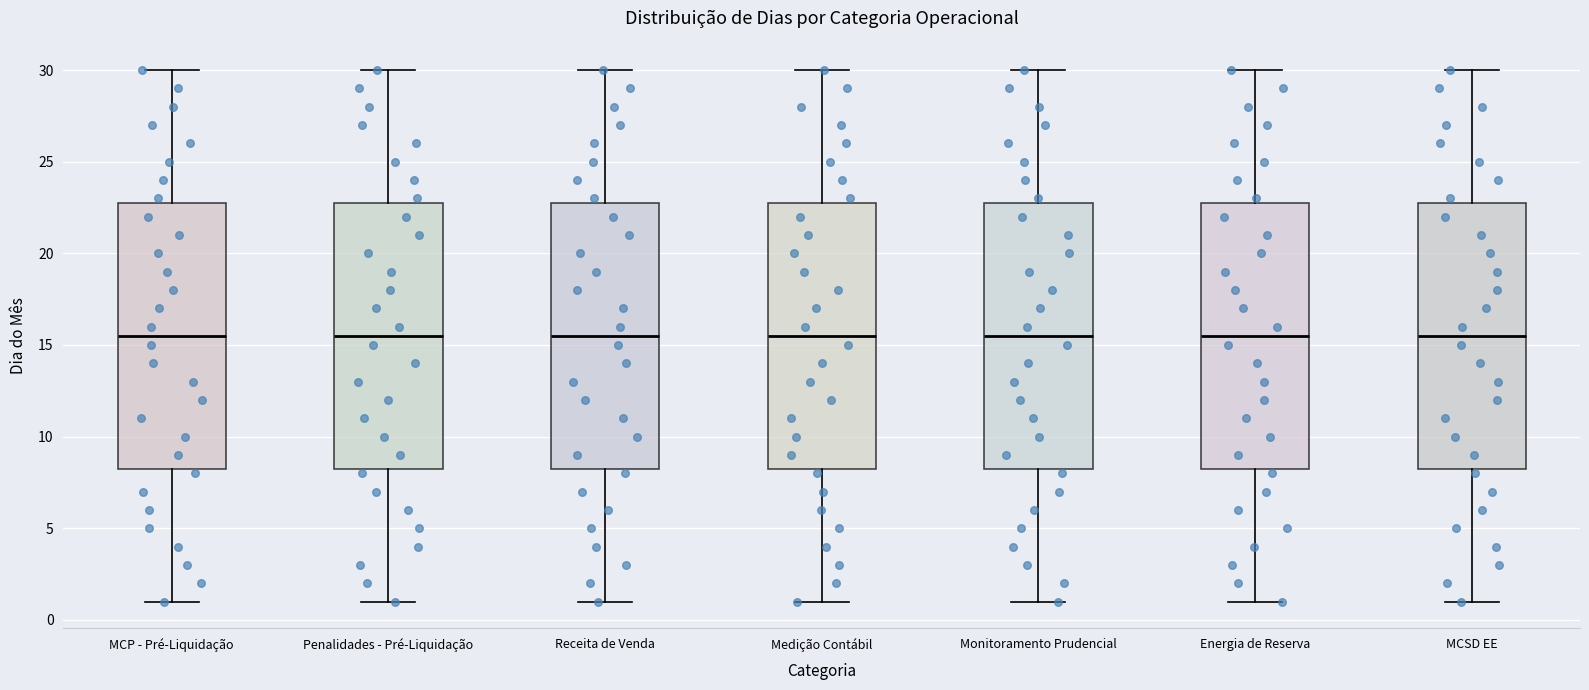

Reading left to right, read every box against the y-axis: the position of its median line, the range the box covers, and the ends of its whiskers. The values are not printed on the chart, so give them approximately, as read against the axis.

MCP - Pré-Liquidação: median 15.5, box 8.5 to 23.0, whiskers 1.0 to 30.0
Penalidades - Pré-Liquidação: median 15.5, box 8.5 to 23.0, whiskers 1.0 to 30.0
Receita de Venda: median 15.5, box 8.5 to 23.0, whiskers 1.0 to 30.0
Medição Contábil: median 15.5, box 8.5 to 23.0, whiskers 1.0 to 30.0
Monitoramento Prudencial: median 15.5, box 8.5 to 23.0, whiskers 1.0 to 30.0
Energia de Reserva: median 15.5, box 8.5 to 23.0, whiskers 1.0 to 30.0
MCSD EE: median 15.5, box 8.5 to 23.0, whiskers 1.0 to 30.0